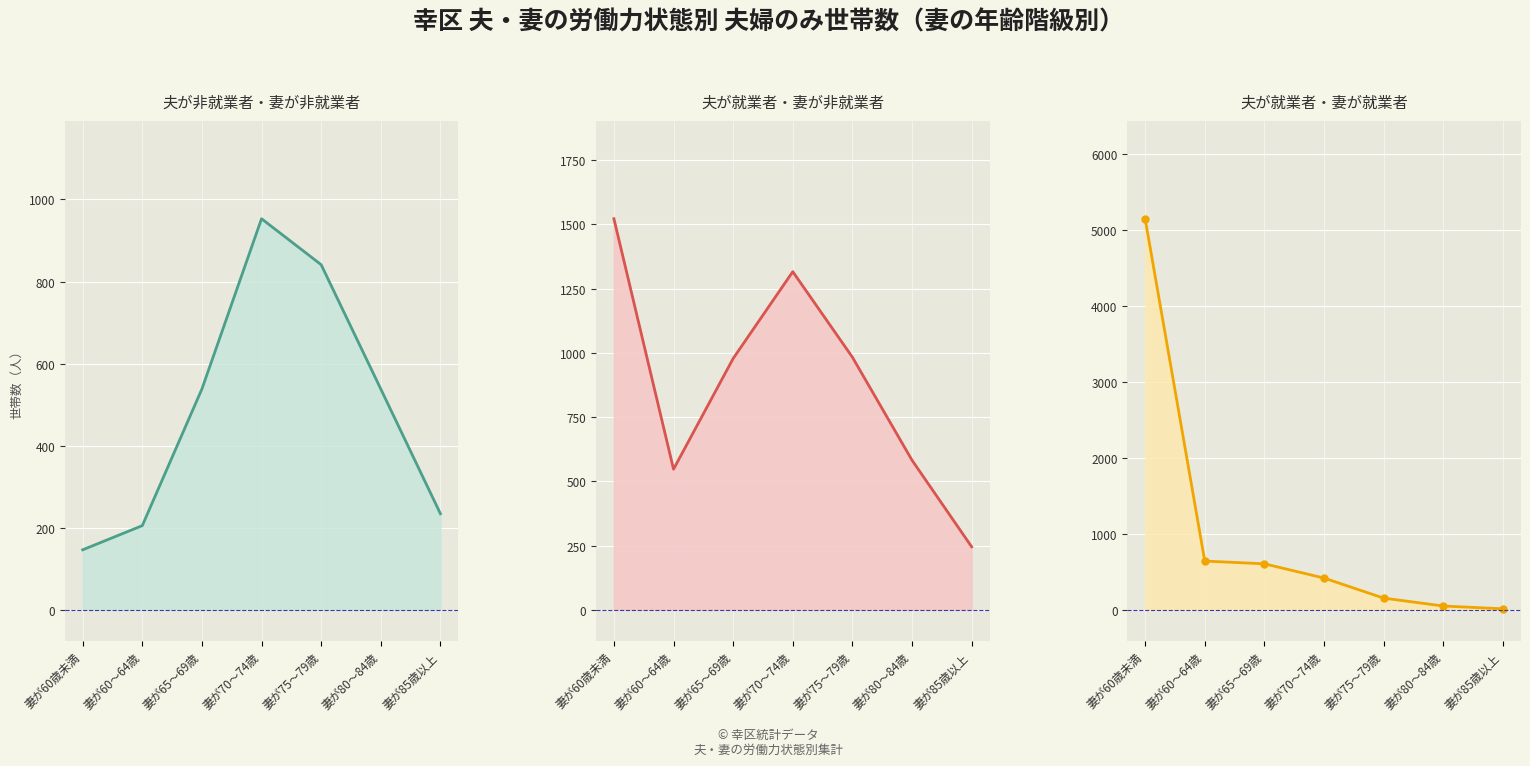

Which has a higher value, 妻が60歳未満 or 妻が85歳以上?

妻が85歳以上